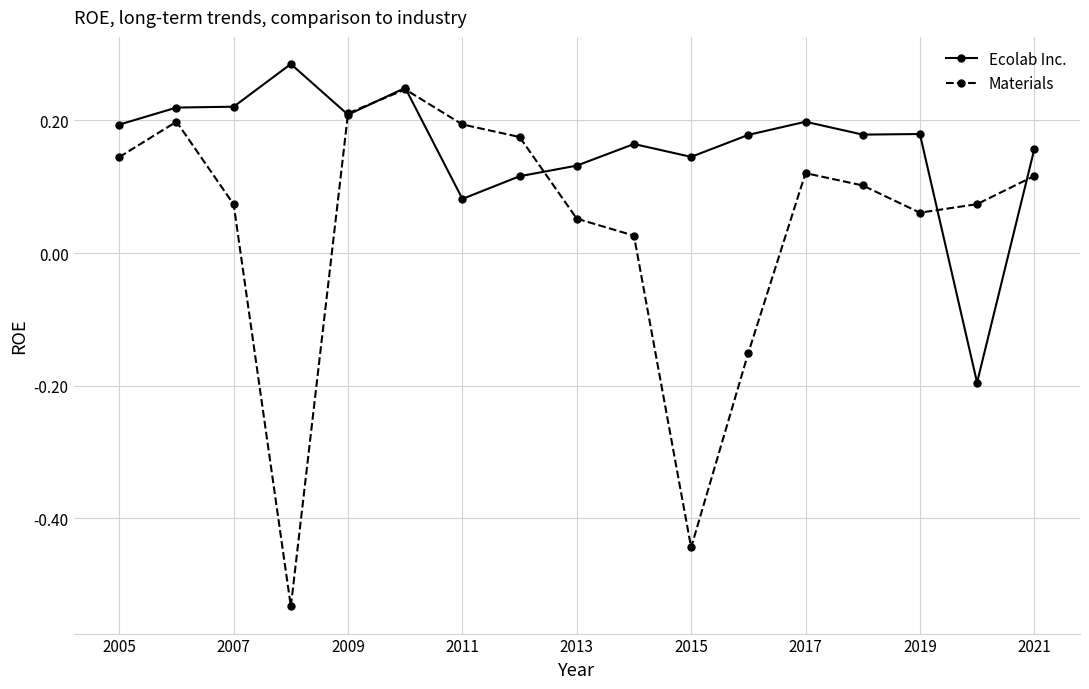

How many series are shown in this chart?

2